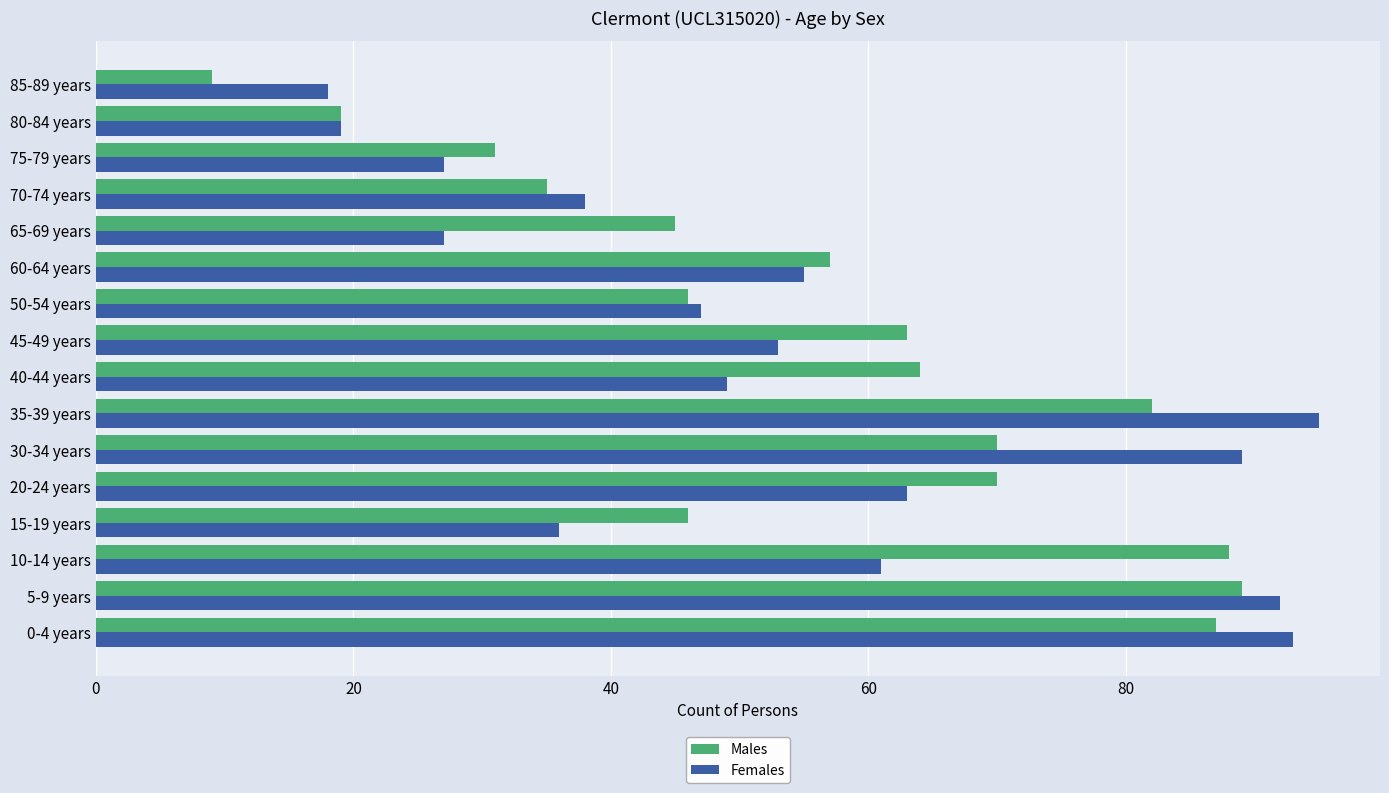

At how many categories does at least one series exceed 37?

13